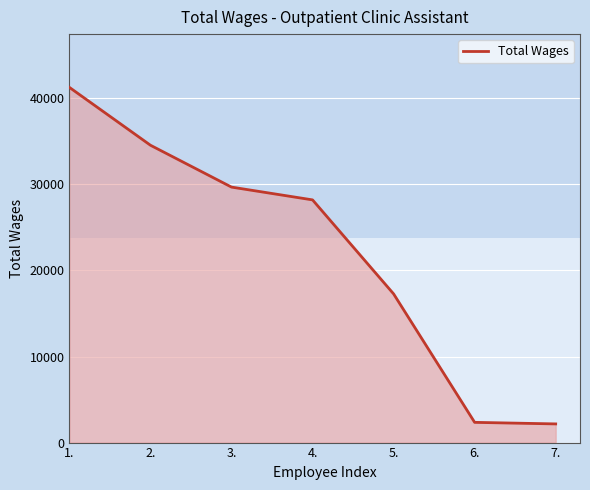

The chart shows a value of 3103 at 7.. True or false?

False